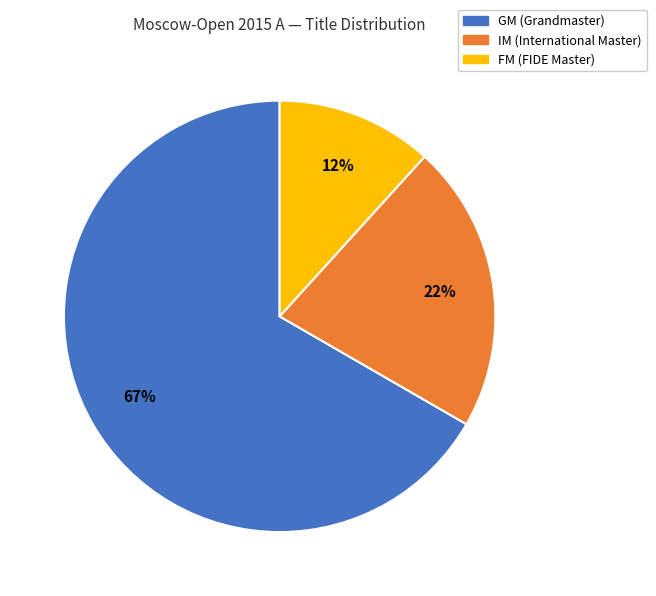

How many slices are in this pie chart?

3